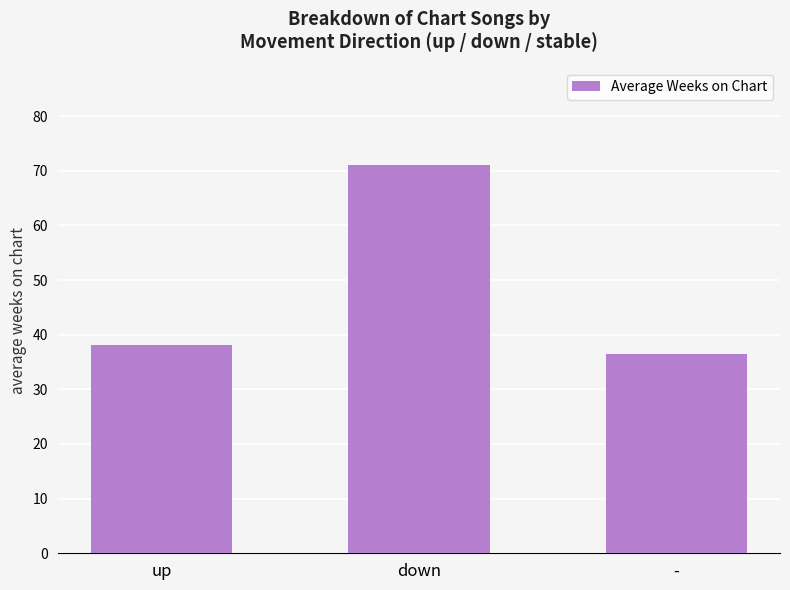

How many data points does each series have?

3